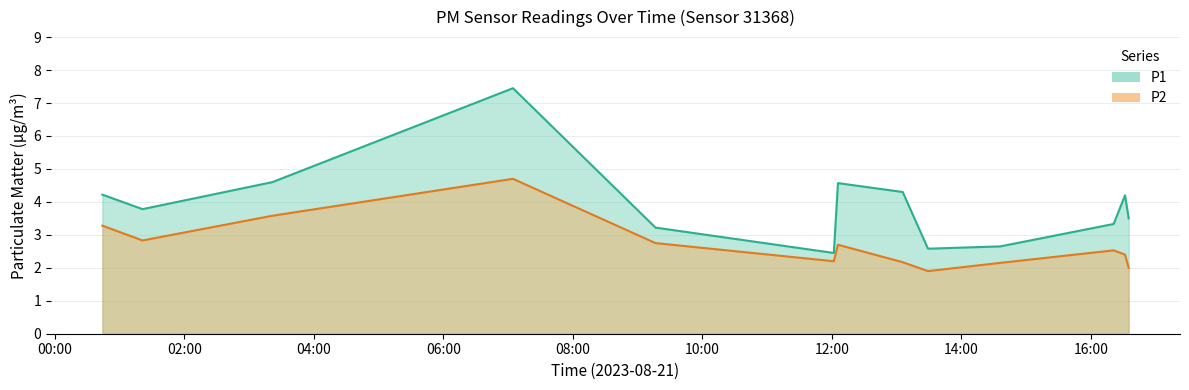

How many lines are shown in the chart?

2